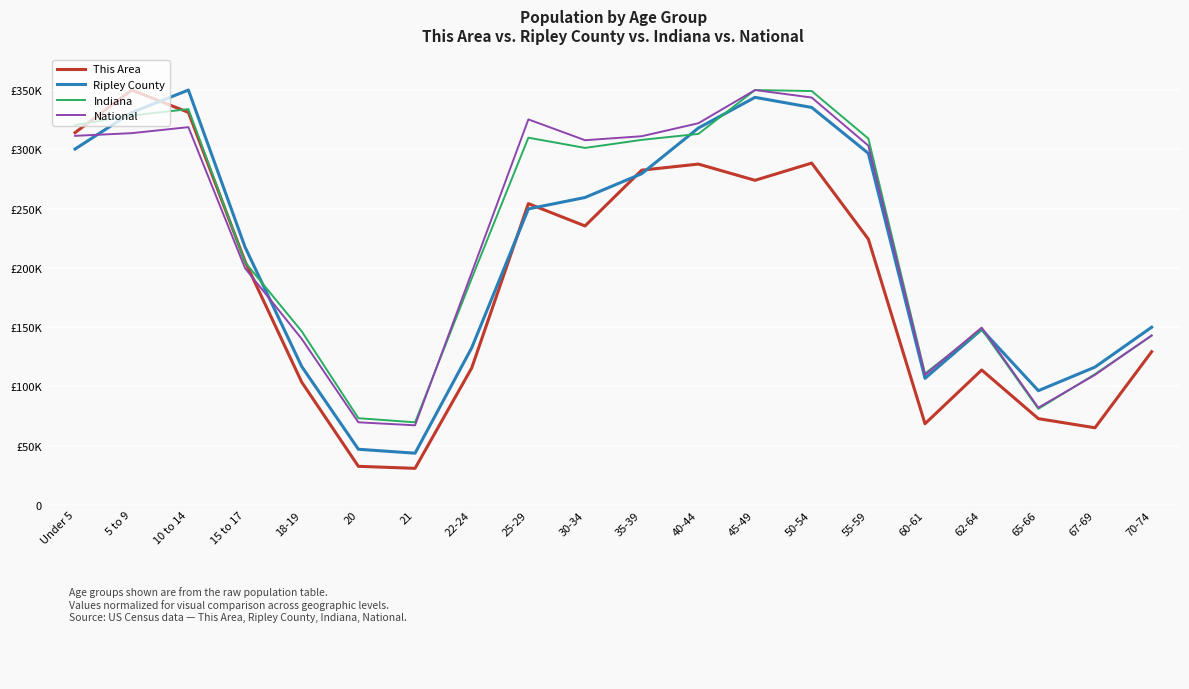

Is this an area chart (filled region under the line)?

No